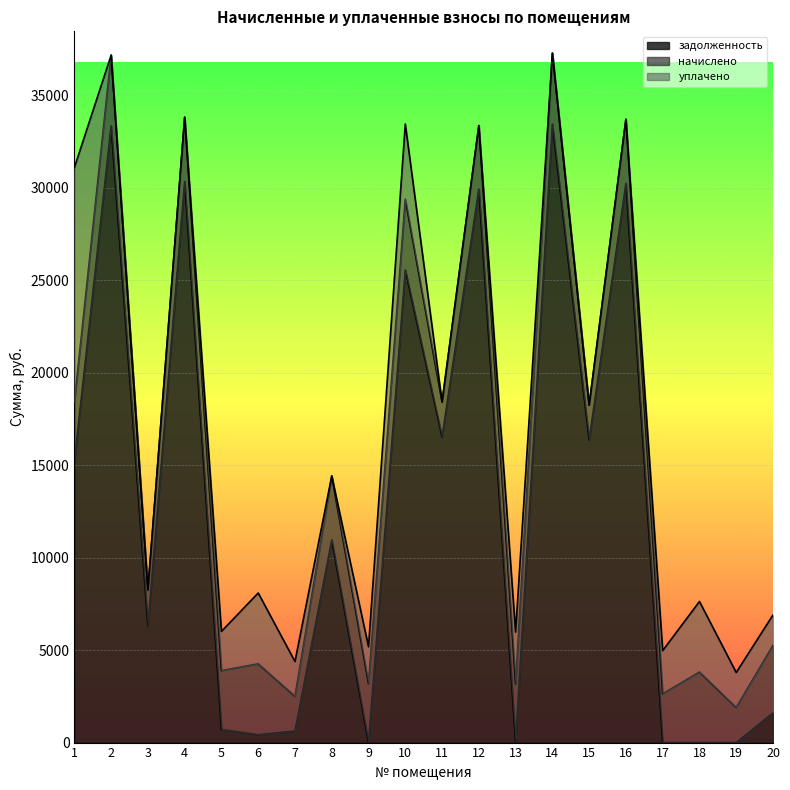

What is the total value across all series at 19?

3789.5